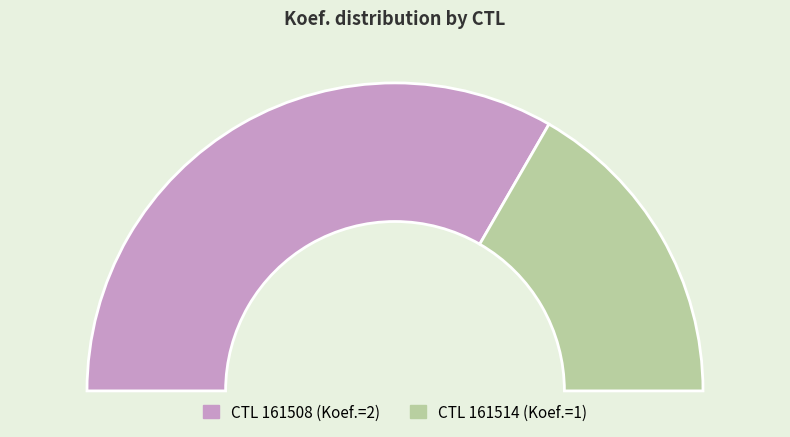

Between 161514 and 161508, which is larger?

161508